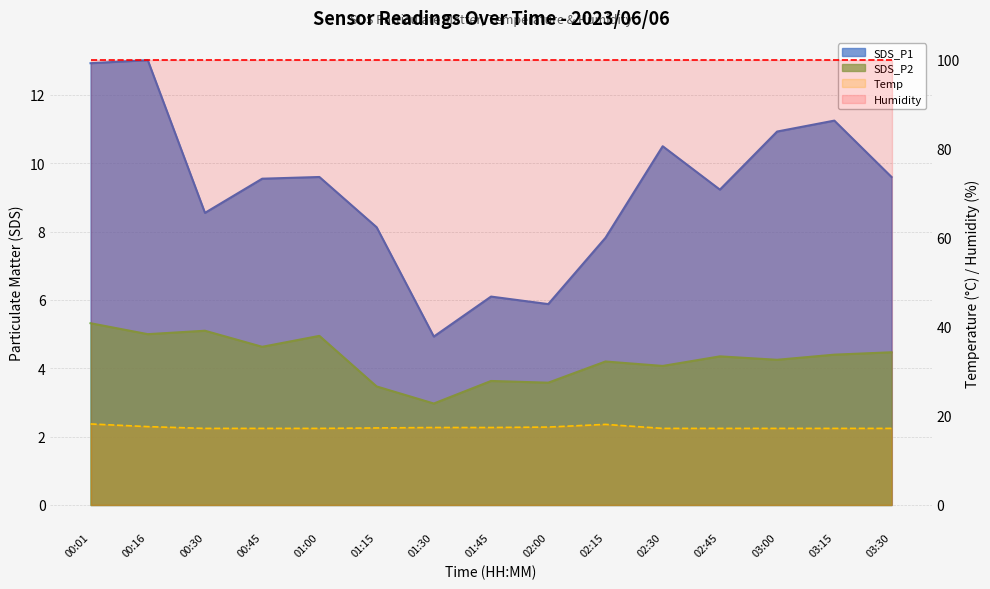

Between 02:15 and 03:15, which is larger?

03:15